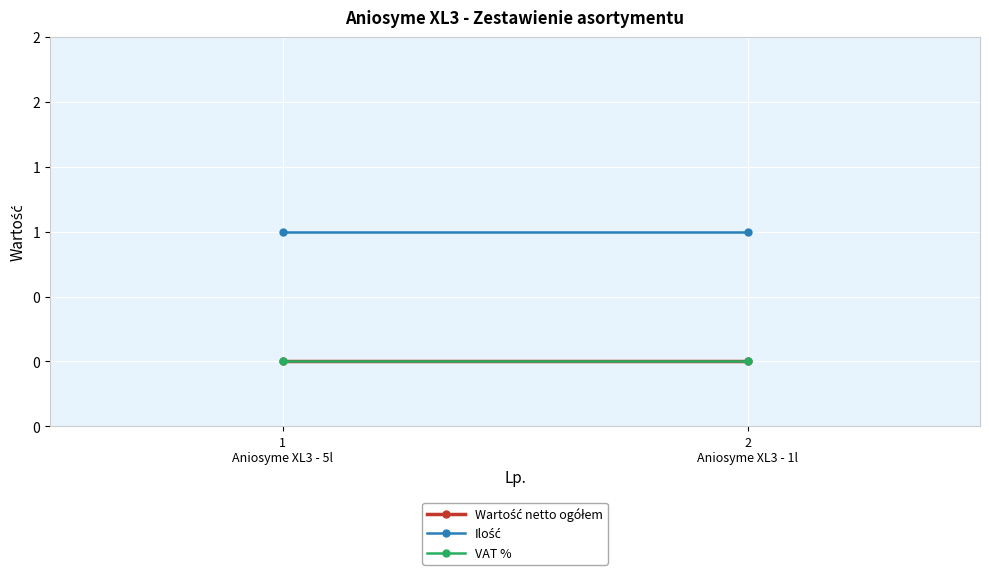

The Ilość series shows 1 at 1
Aniosyme XL3 - 5l. True or false?

True